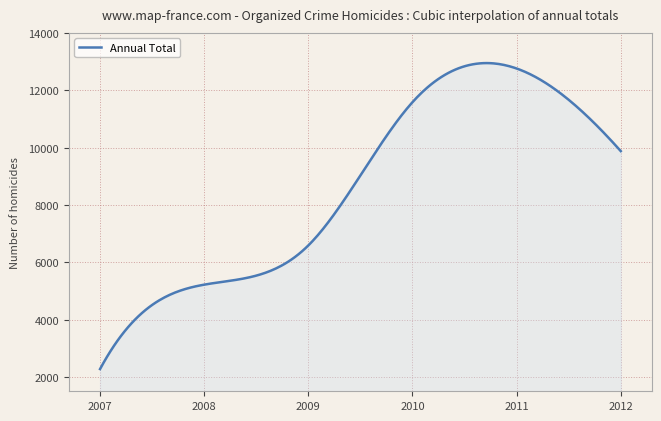

What is the minimum value shown in the chart?

2275.0